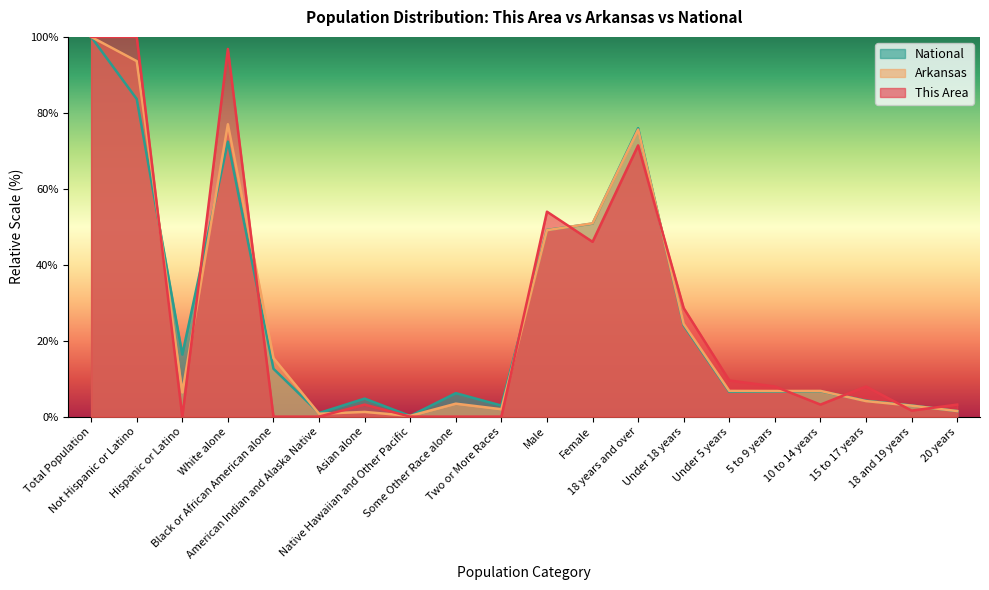

How many data points in National are less than 6?

7